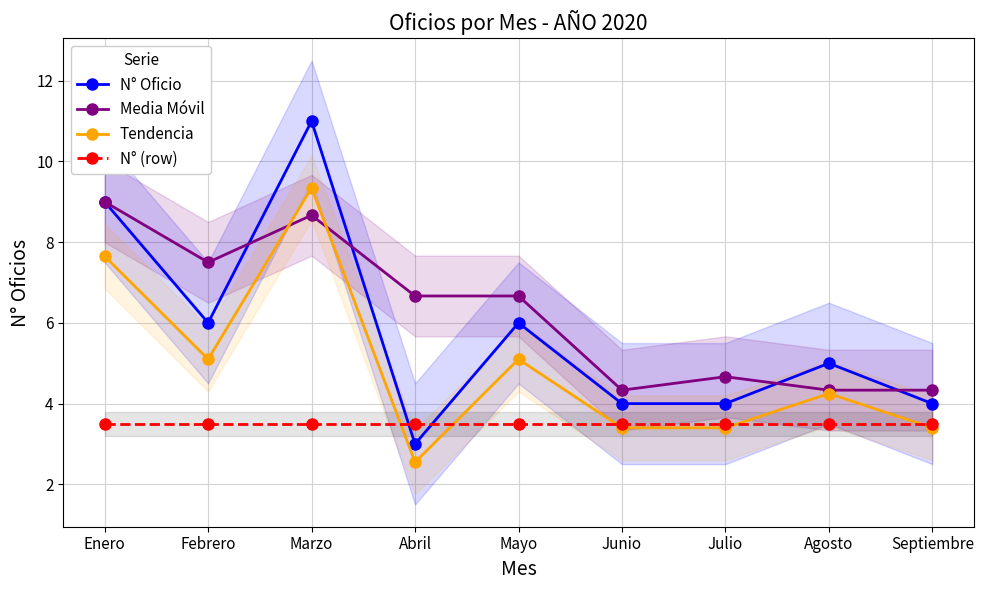

What is the total value across all series at Septiembre?

15.2